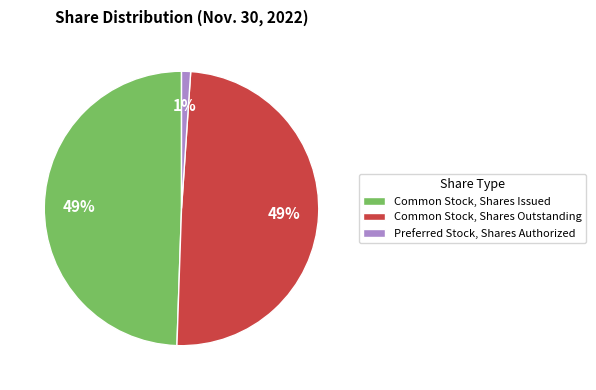

To the nearest percent, what is the combined percentage of Preferred Stock, Shares Authorized and Common Stock, Shares Issued?

51%